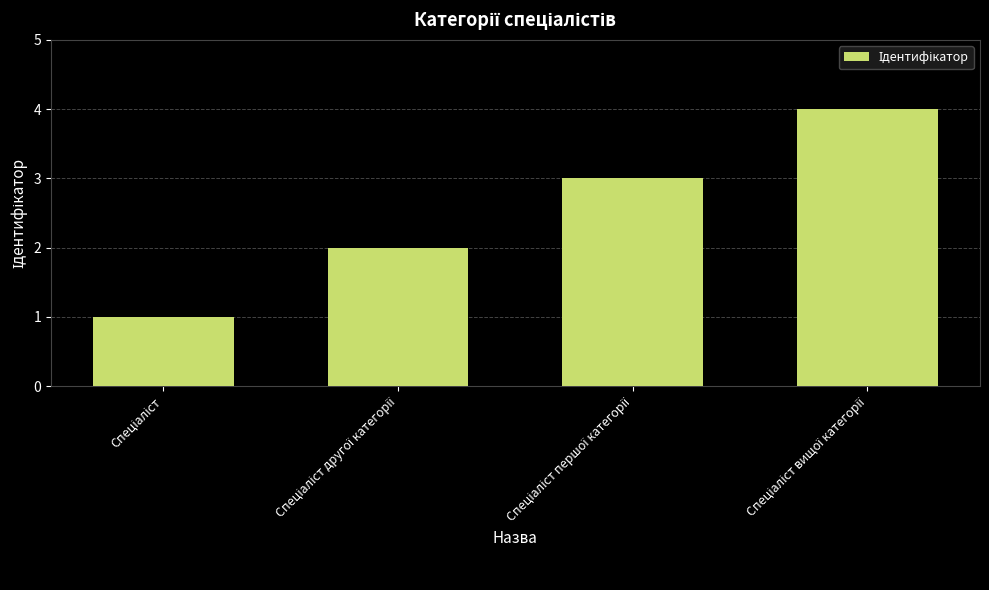

What is the difference between the maximum and minimum values?

3